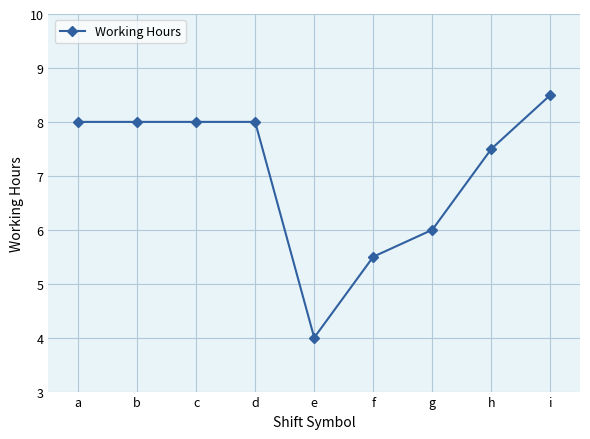

Is it true that the value at d is 5.4?

False